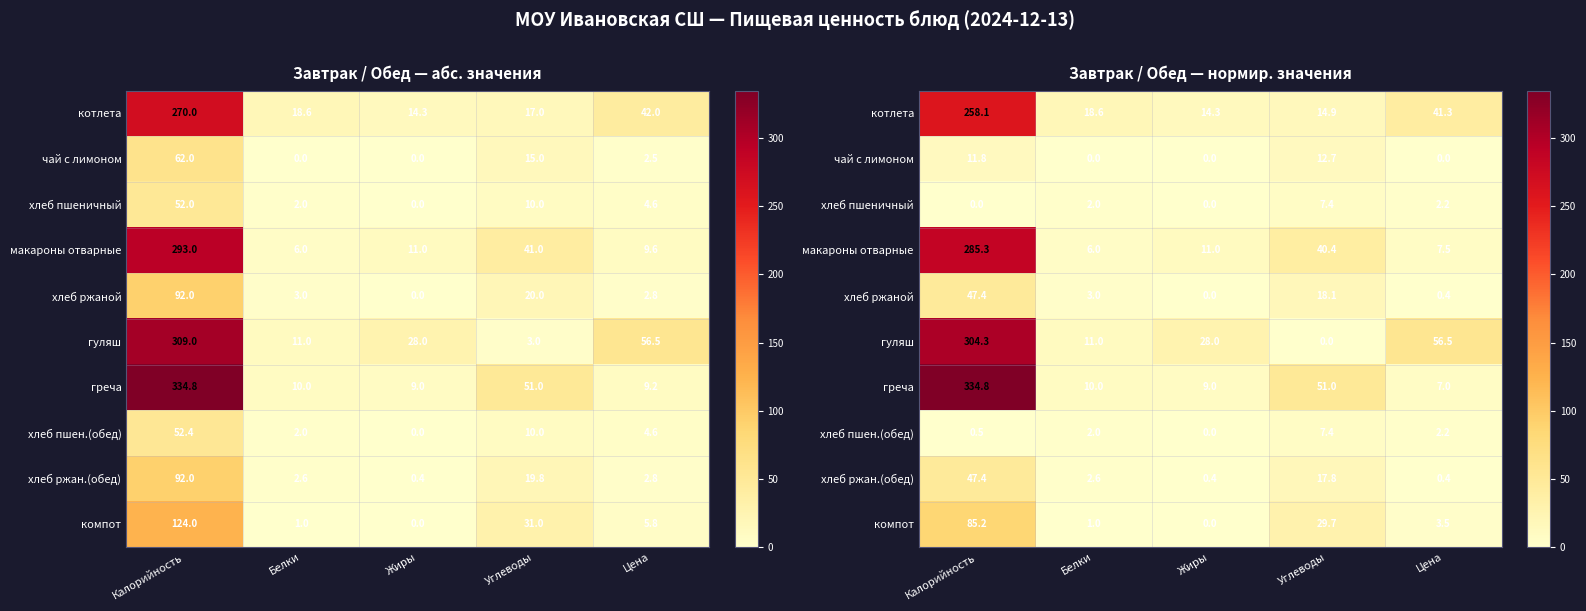

What is the difference between the highest and lowest values at Белки?

18.6